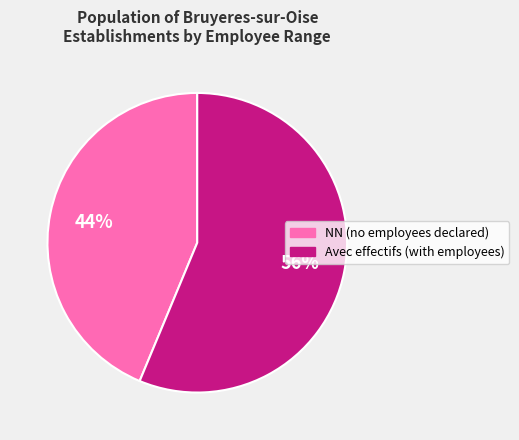

To the nearest percent, what is the average slice percentage?

50%